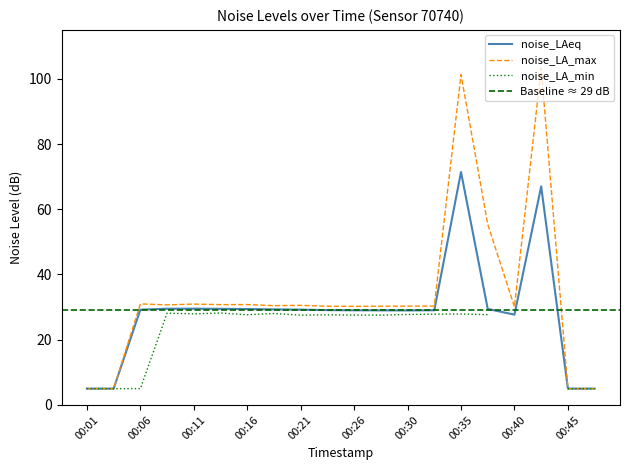

Which series has the largest total across all categories?

noise_LA_max